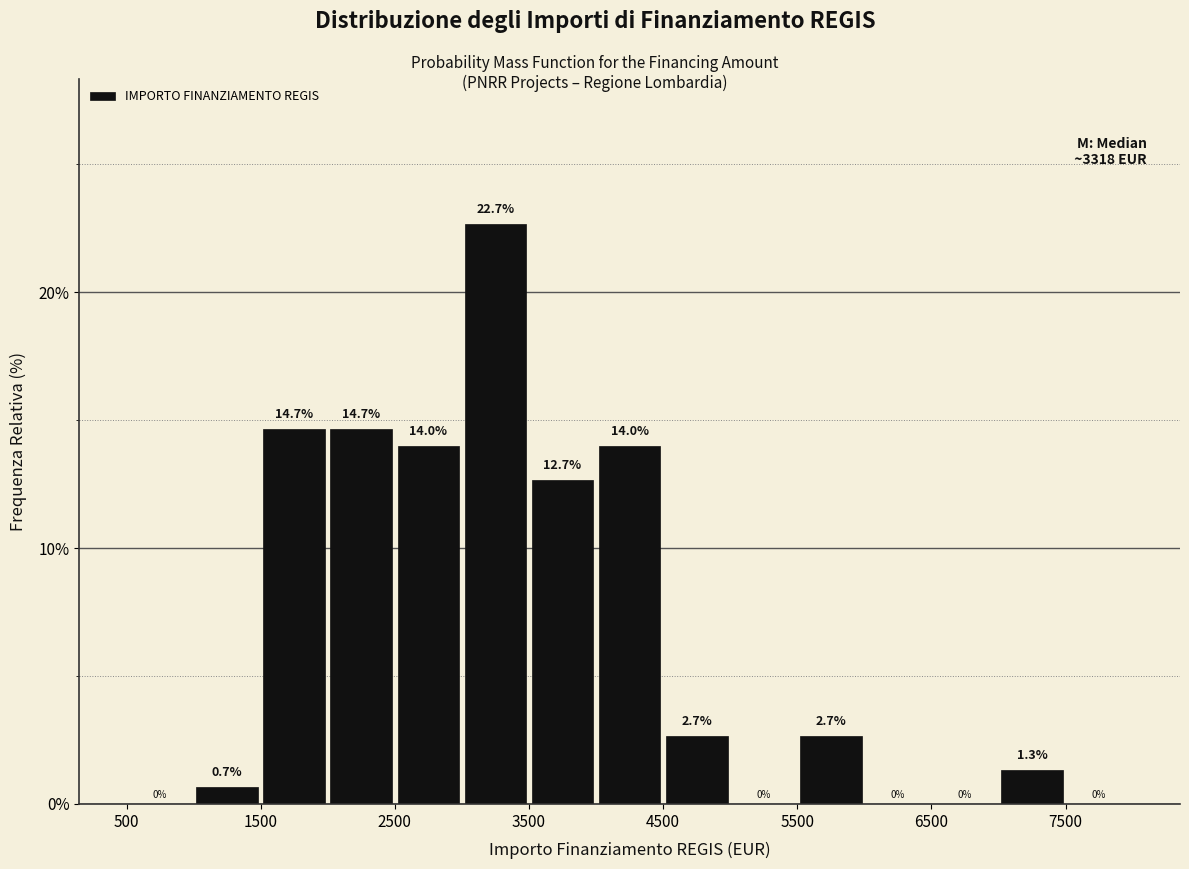

What is the height of the bar covering 2000 to 2500 on the x-axis?

14.7